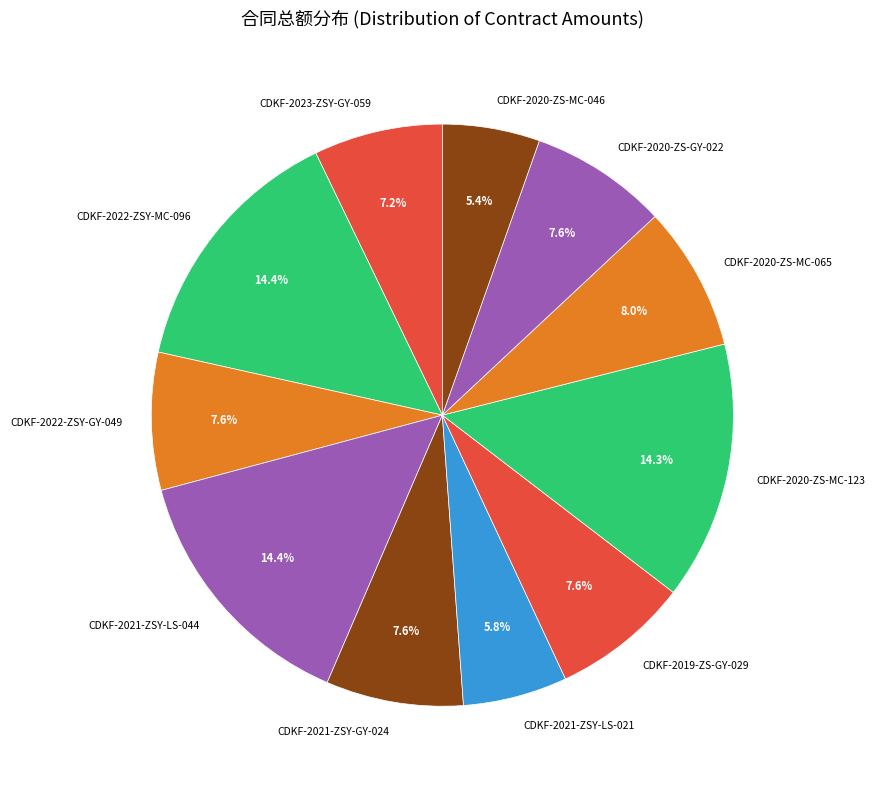

Is there a majority slice in this chart?

No